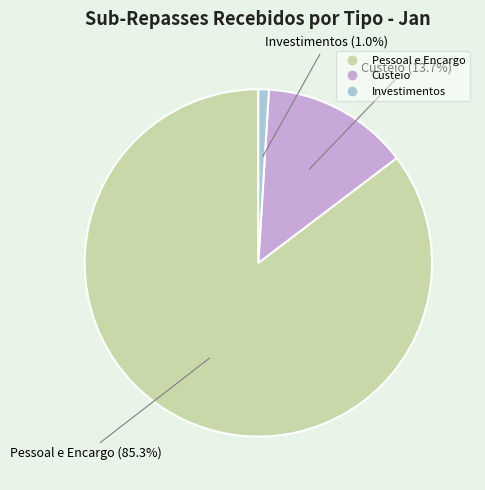

Rank the categories by value from highest to lowest.

Pessoal e Encargo, Custeio, Investimentos